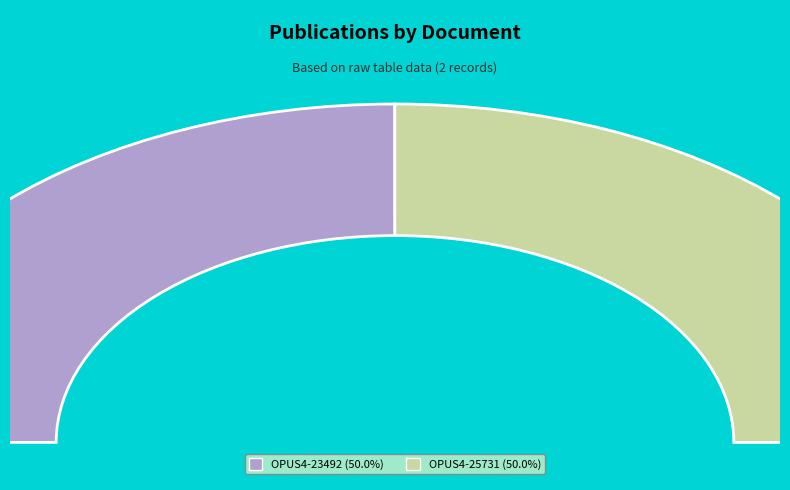

Rank the categories by value from lowest to highest.

OPUS4-23492, OPUS4-25731